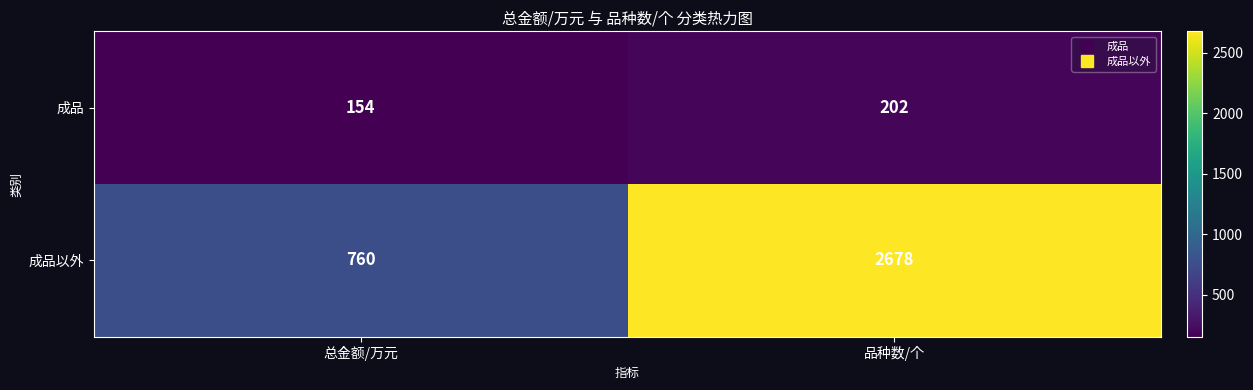

What is the difference between the highest and lowest values at 品种数/个?

2476